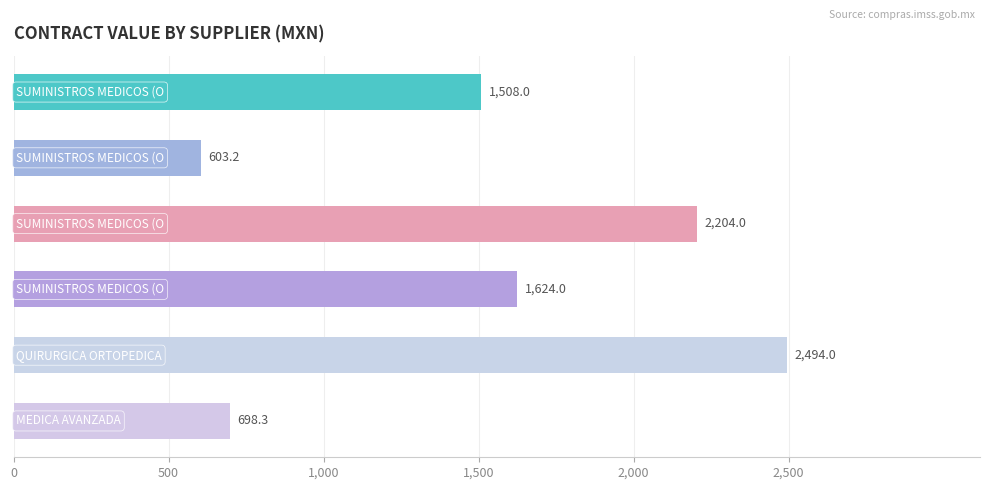

What is the value of the 5th bar from the top?

2494.0